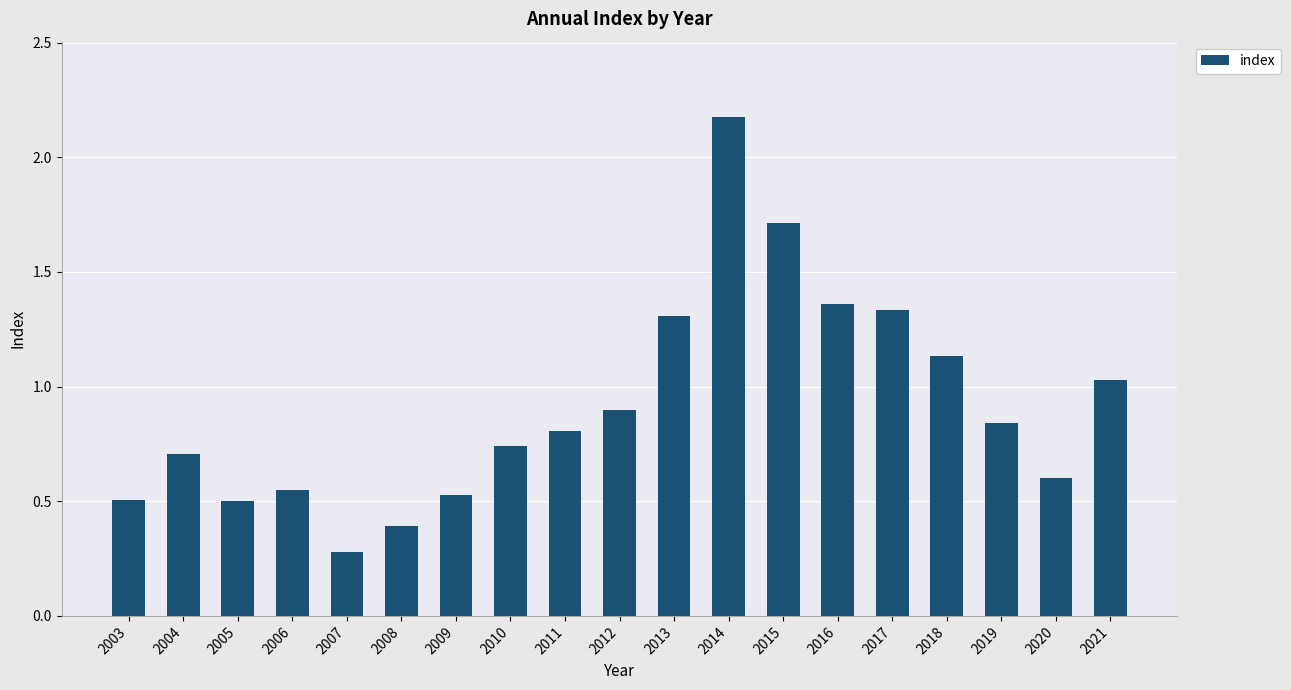

The chart shows a value of 0.4 at 2008. True or false?

True